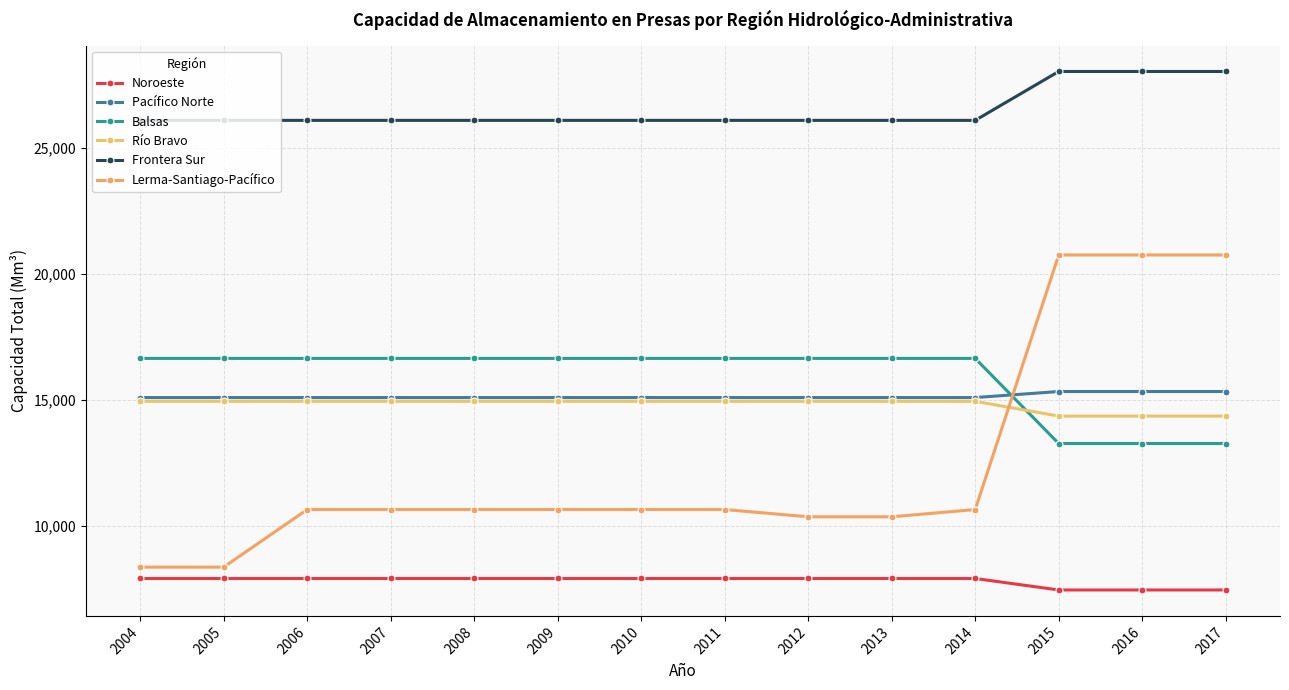

How many series are shown in this chart?

6